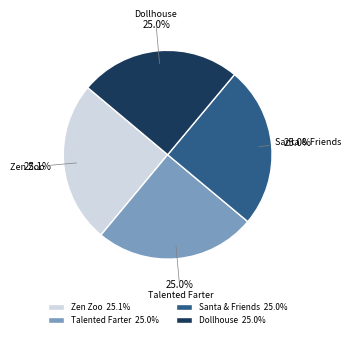

Is there any slice that represents more than half of the pie?

No